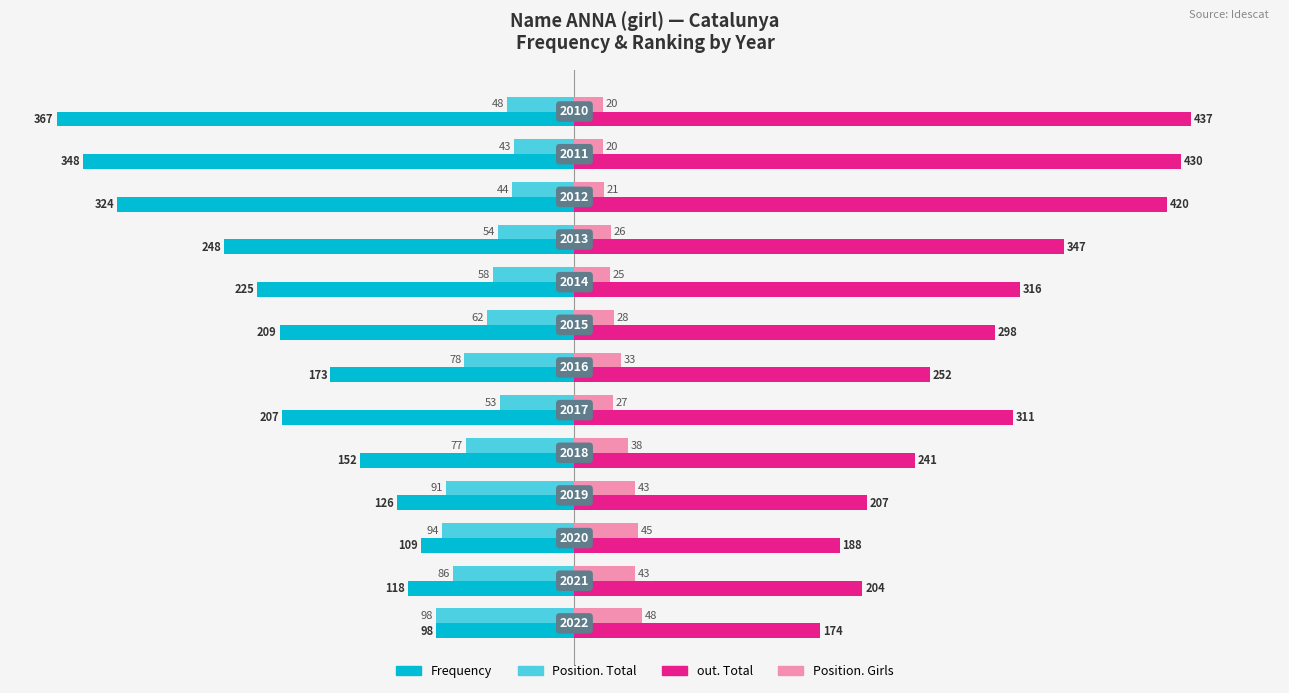

What is the greatest value displayed?

437